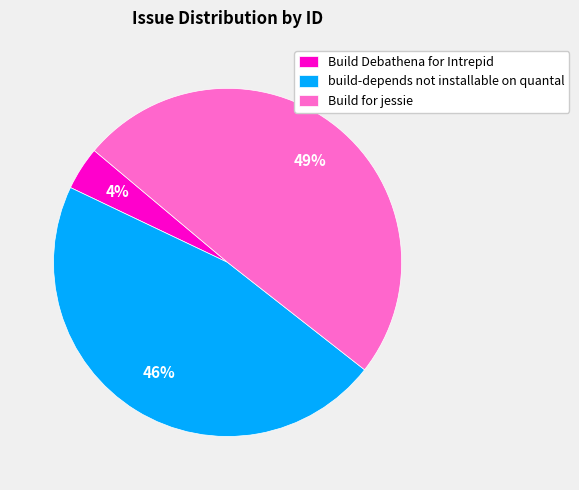

To the nearest percent, what portion does build-depends not installable on quantal represent?

46%